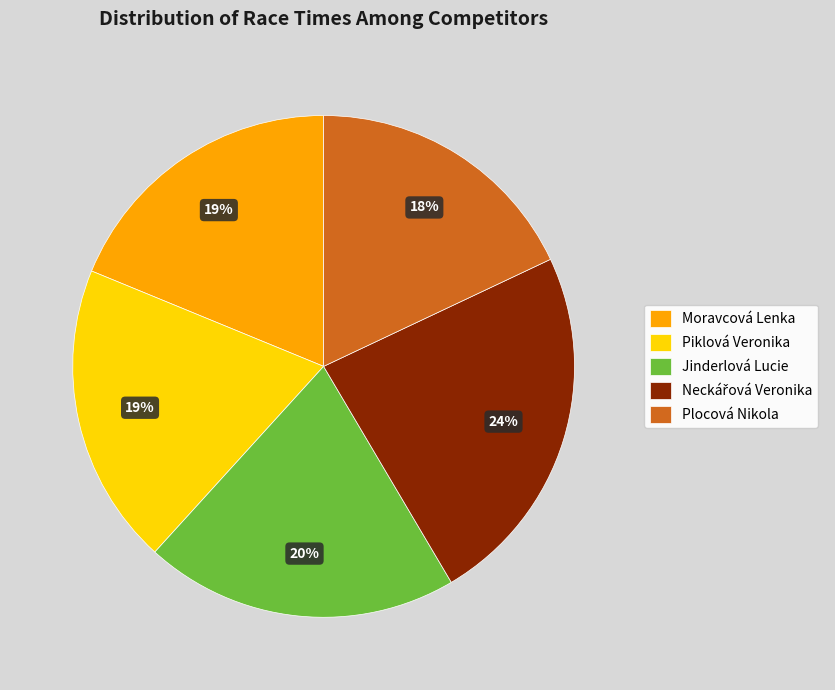

Does Plocová Nikola account for over 50% of the chart?

No